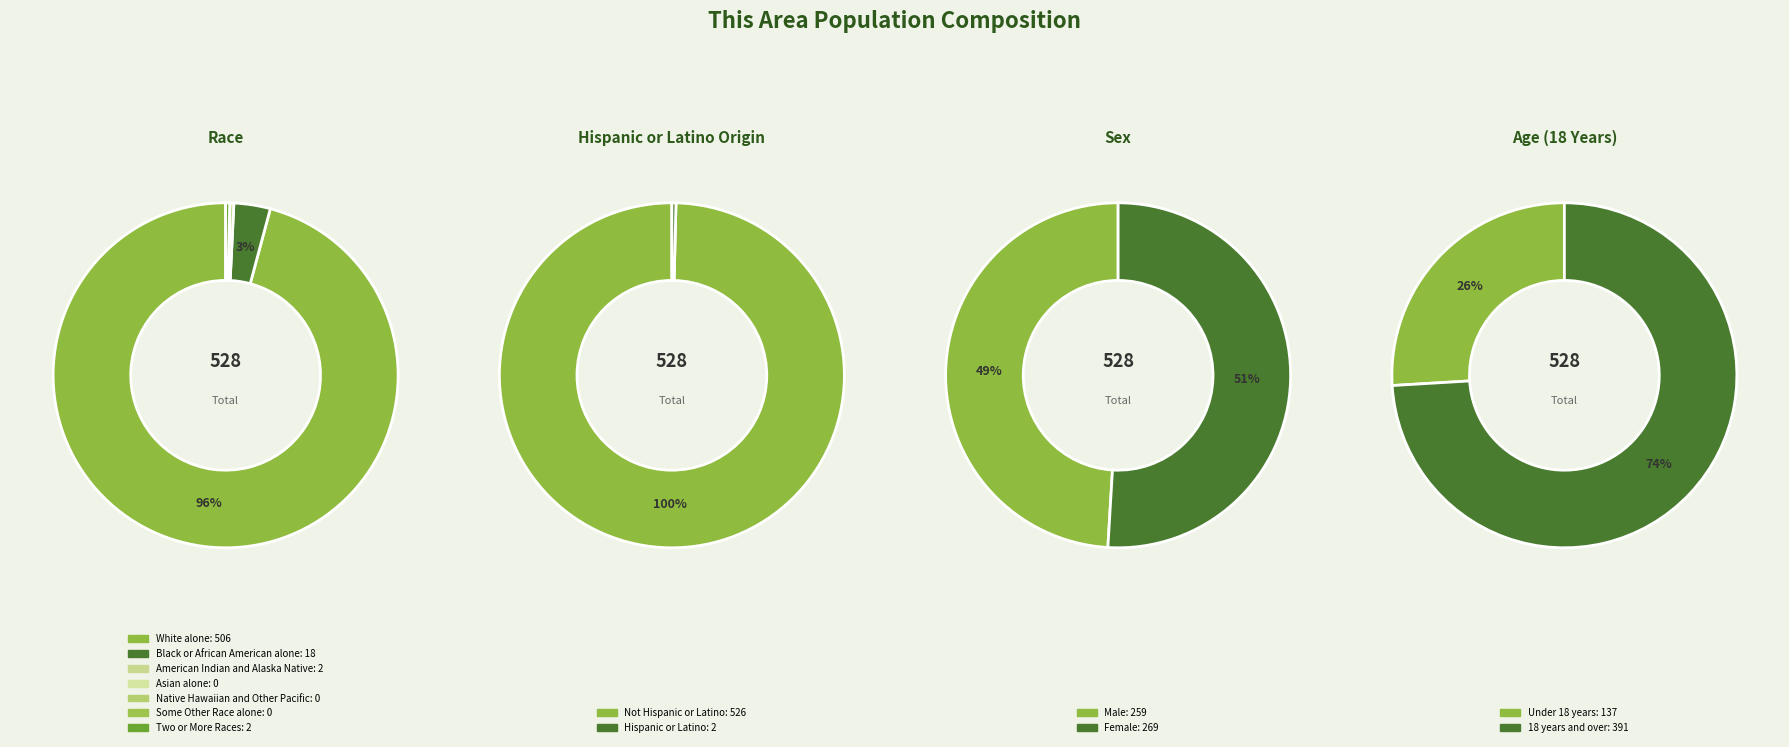

True or false: Native Hawaiian and Other Pacific accounts for 0% of the total.

True